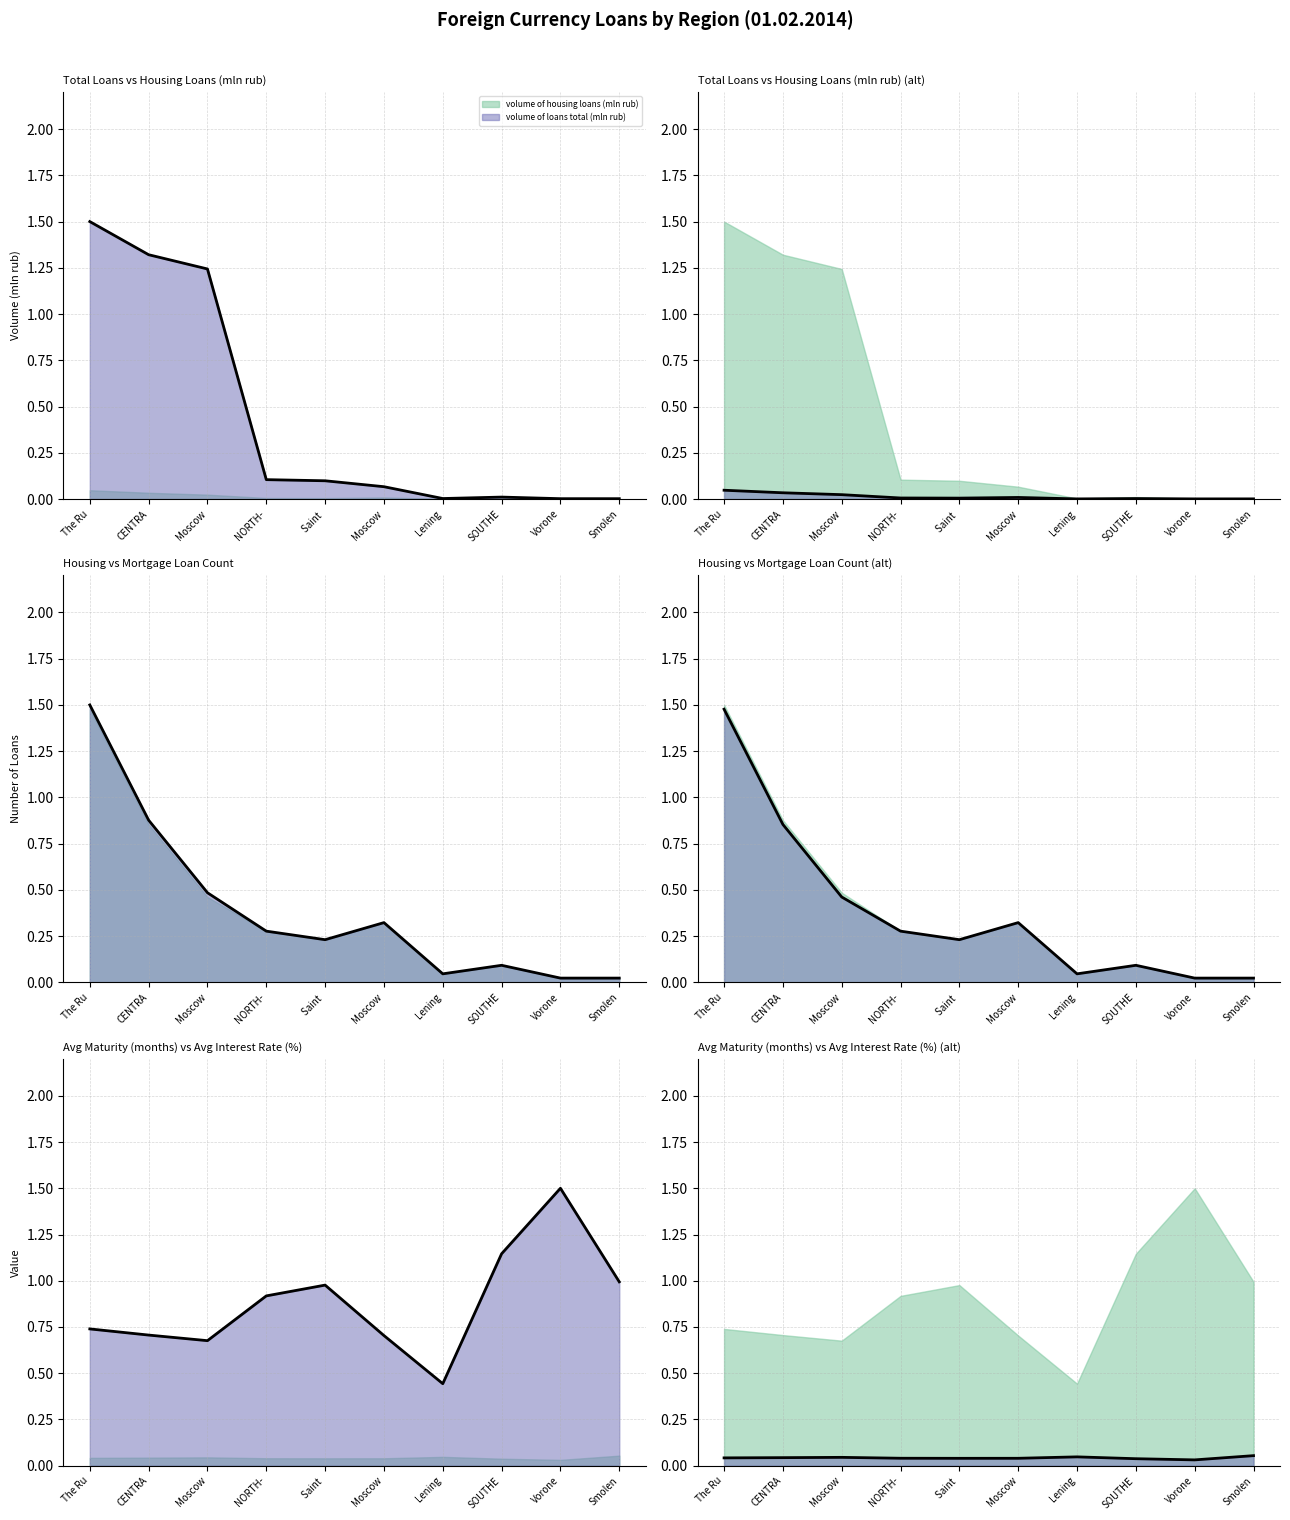

Between CENTRA and Smolen, which is larger?

CENTRA